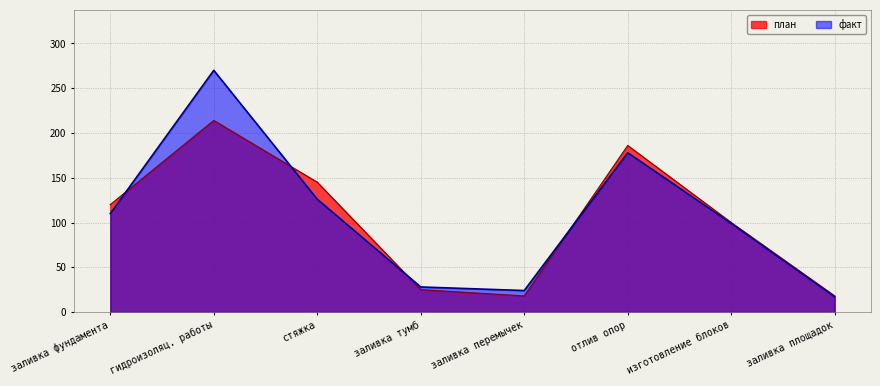

What is the lowest value of the факт series?

17